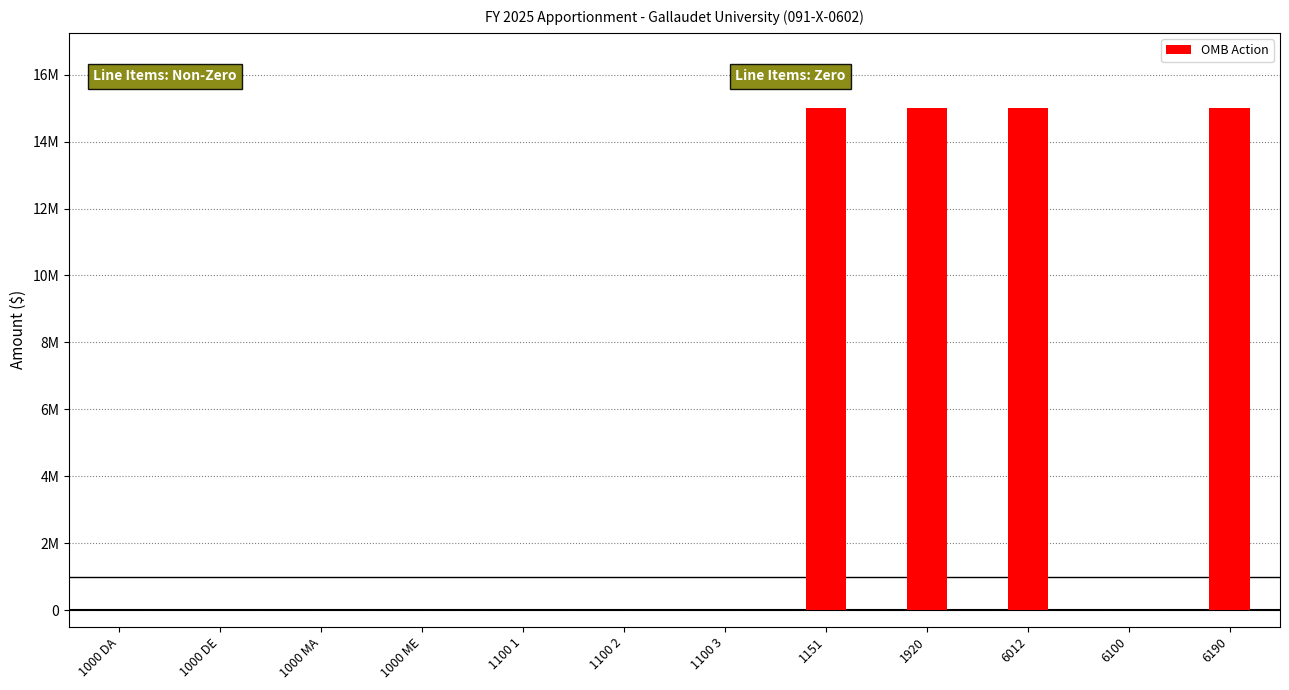

What is the label of the 1st bar from the right?

6190